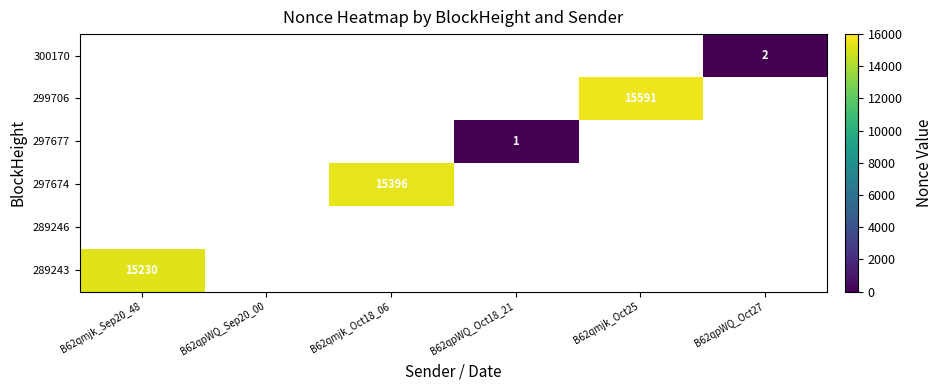

What is the minimum value shown in the chart?

1.0